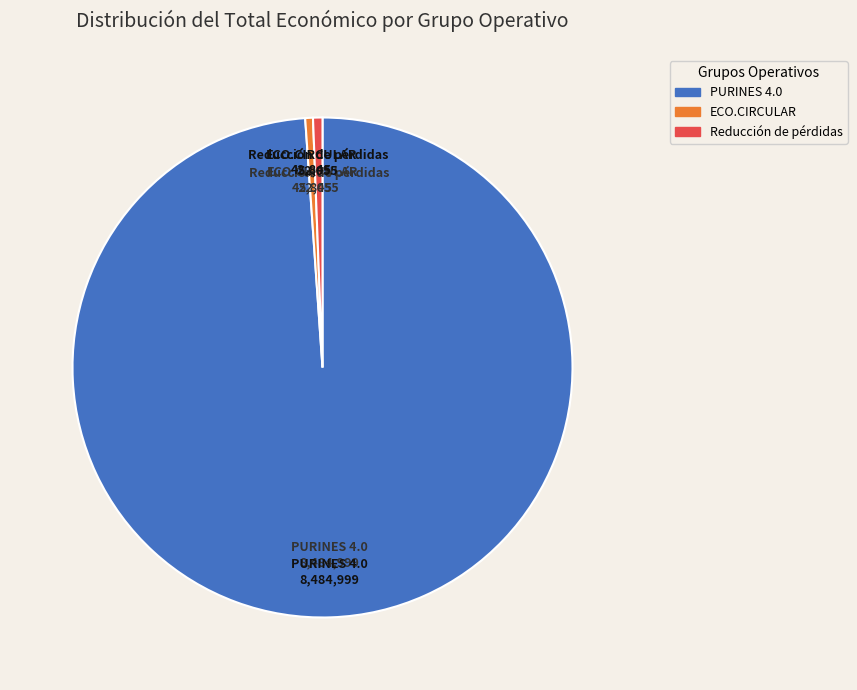

Approximately how many times larger is the value at PURINES 4.0 compared to Reducción de pérdidas?

163.0